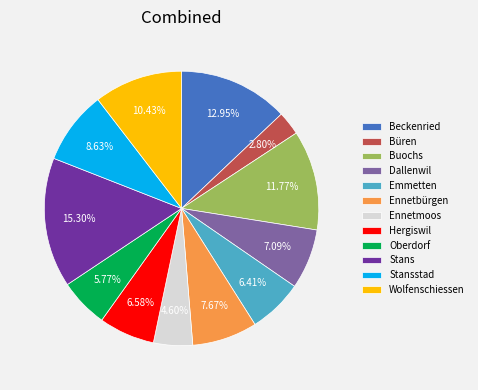

Which has a higher value, Ennetbürgen or Stansstad?

Stansstad